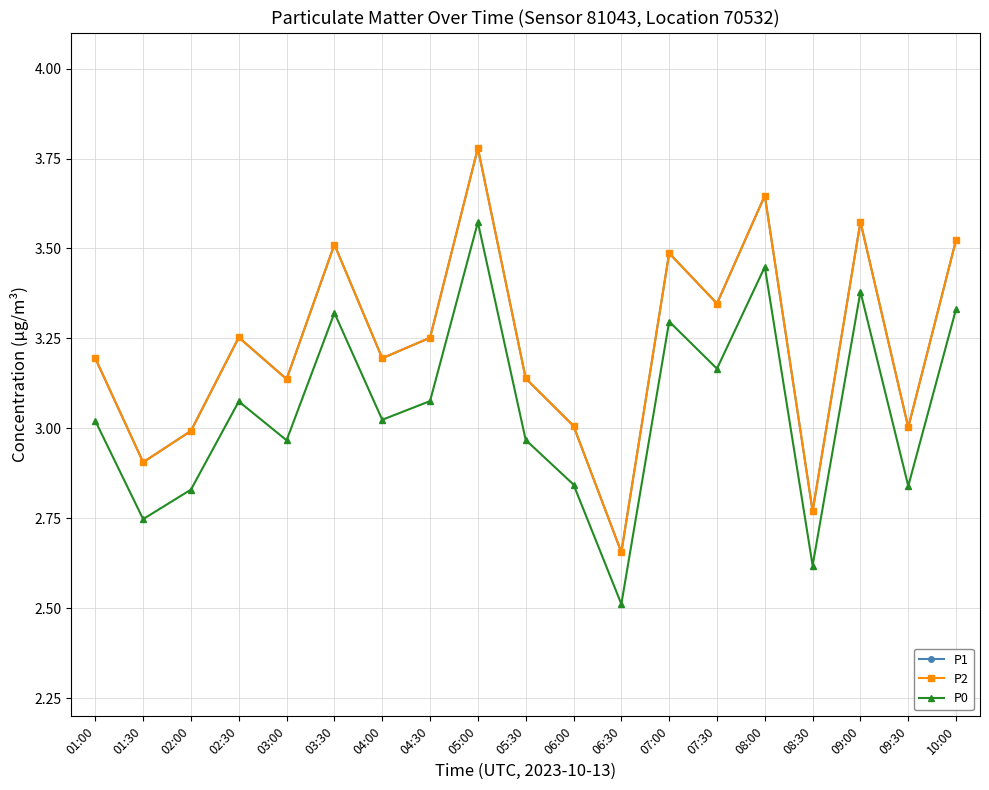

True or false: P1 has more than 1 interior local peaks.

True